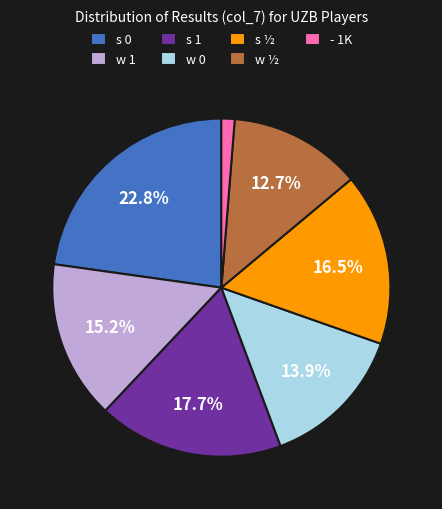

Is w 1 the majority of the pie?

No